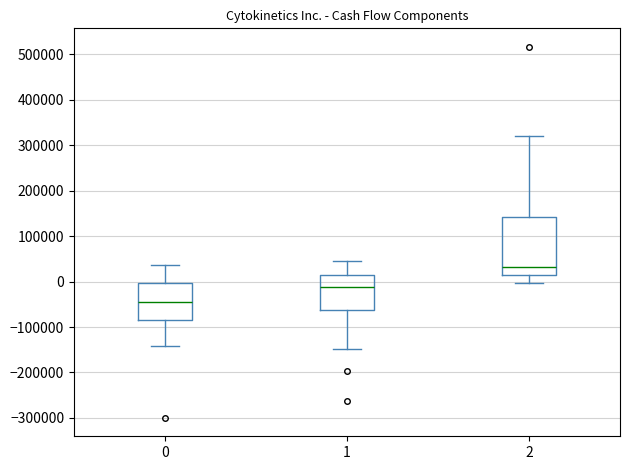

Reading left to right, transcribe this box plot: for each box, give where its median line is, the range the box spans, and where its two whiskers end, as read against the y-axis. The values are not printed on the chart, so give them approximately, as read against the axis.

0: median -40000, box -80000 to 0, whiskers -140000 to 40000
1: median -10000, box -60000 to 10000, whiskers -150000 to 50000
2: median 30000, box 20000 to 140000, whiskers 0 to 320000